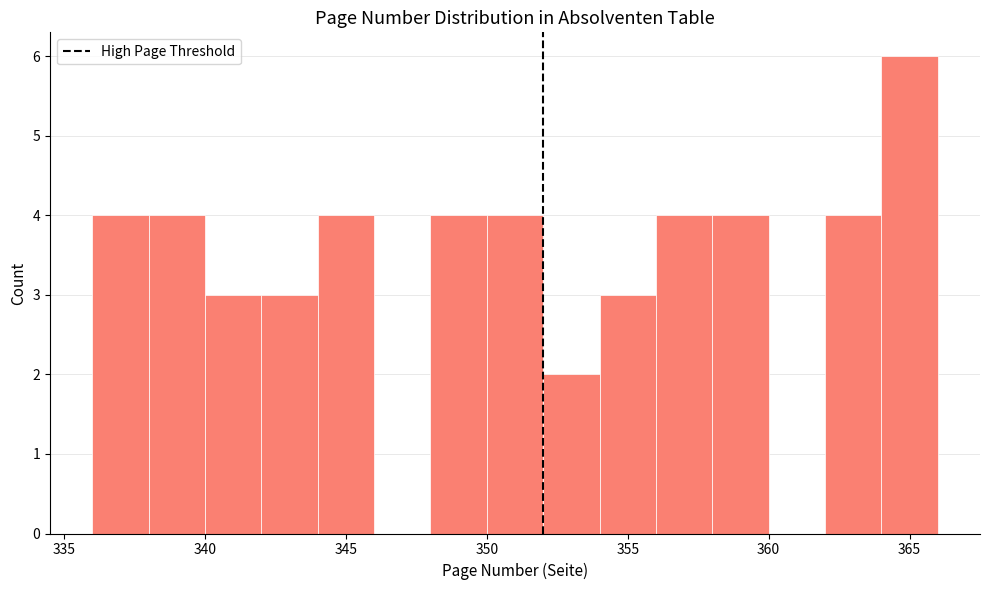

Reading left to right, list every bar in this chart as the range it spans on the x-axis followed by its height. The values are not printed on the chart, so give them approximately, as read against the axis.

336 to 338: 4
338 to 340: 4
340 to 342: 3
342 to 344: 3
344 to 346: 4
346 to 348: 0
348 to 350: 4
350 to 352: 4
352 to 354: 2
354 to 356: 3
356 to 358: 4
358 to 360: 4
360 to 362: 0
362 to 364: 4
364 to 366: 6